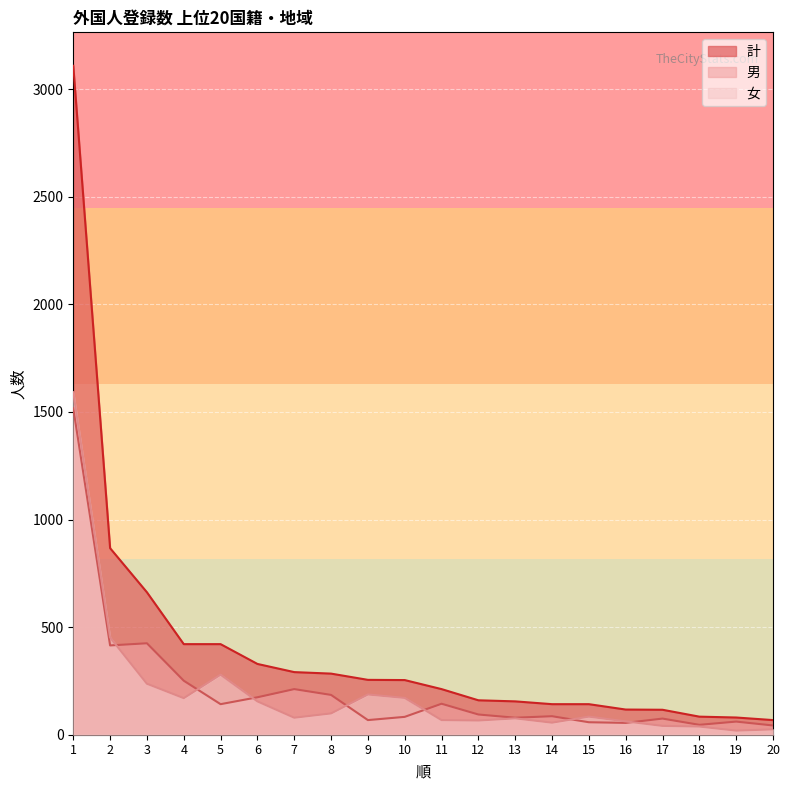

How many times do 男 and 女 cross each other?

7